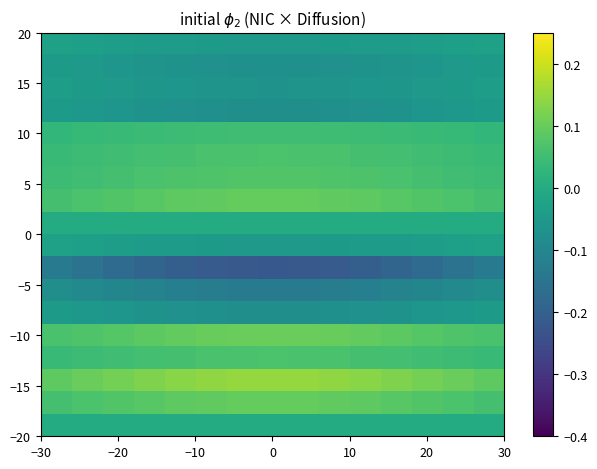

At how many categories does at least one series exceed 0?

15